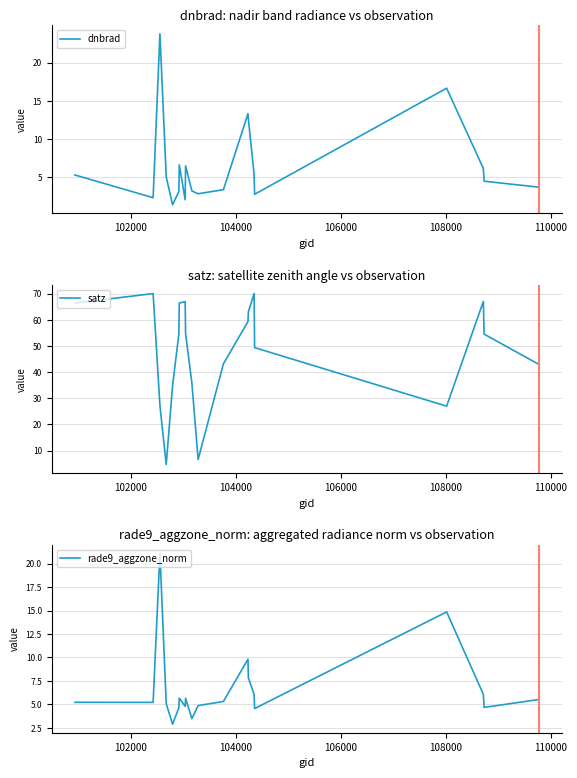

What is the maximum value for dnbrad?

23.8